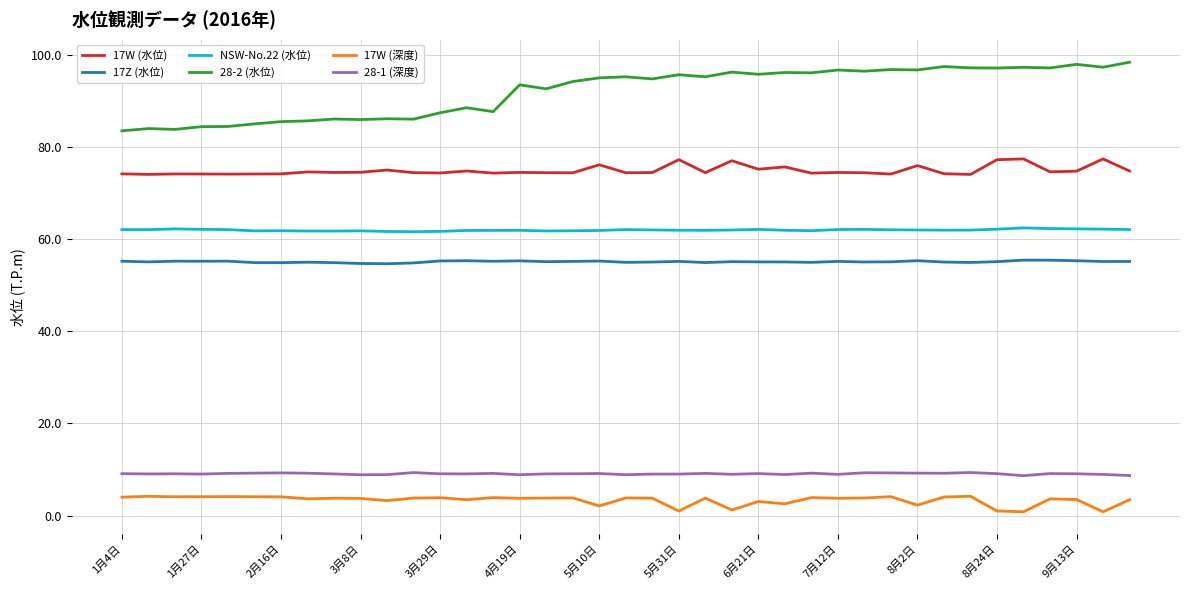

What is the highest value of the 17W (水位) series?

77.4